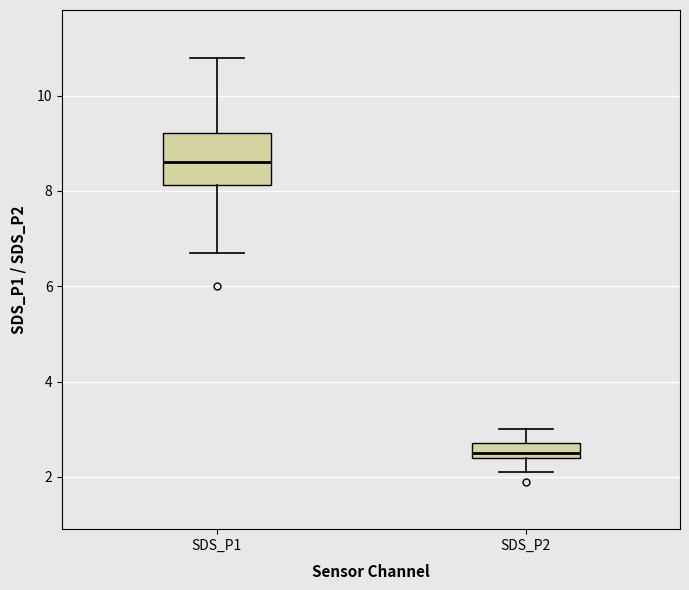

Reading left to right, read every box against the y-axis: the position of its median line, the range the box covers, and the ends of its whiskers. The values are not printed on the chart, so give them approximately, as read against the axis.

SDS_P1: median 8.6, box 8.2 to 9.2, whiskers 6.8 to 10.8
SDS_P2: median 2.6, box 2.4 to 2.8, whiskers 2.2 to 3.0